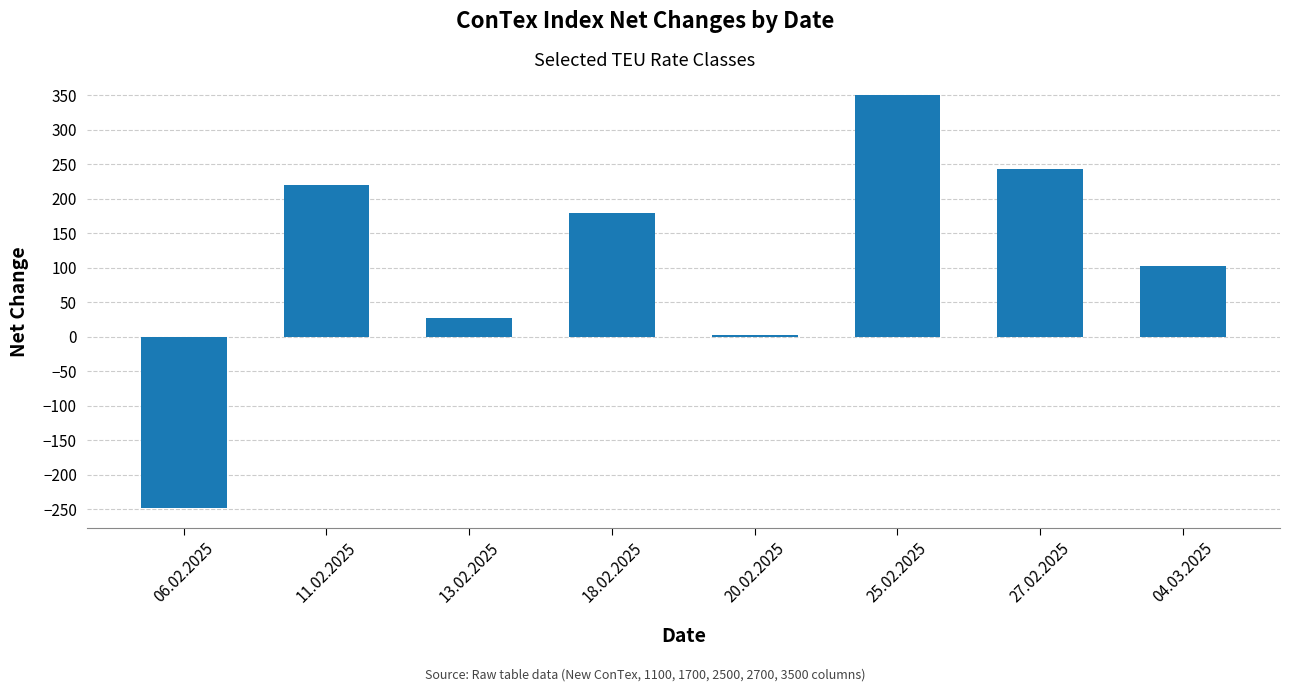

Rank the categories by value from lowest to highest.

06.02.2025, 20.02.2025, 13.02.2025, 04.03.2025, 18.02.2025, 11.02.2025, 27.02.2025, 25.02.2025